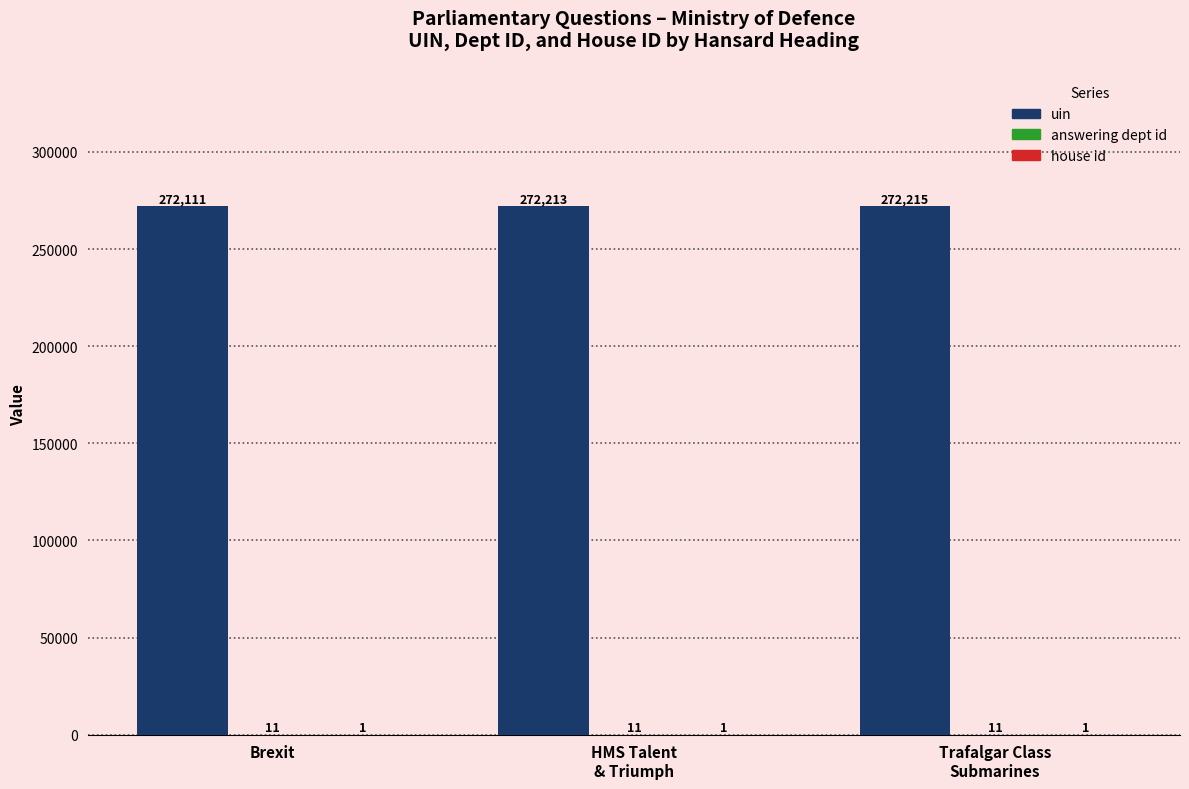

Which series has the largest total across all categories?

uin